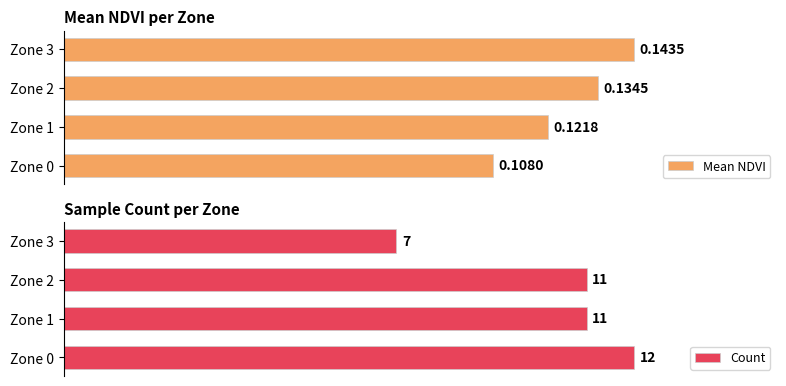

How many values in the Count series are below 11?

1